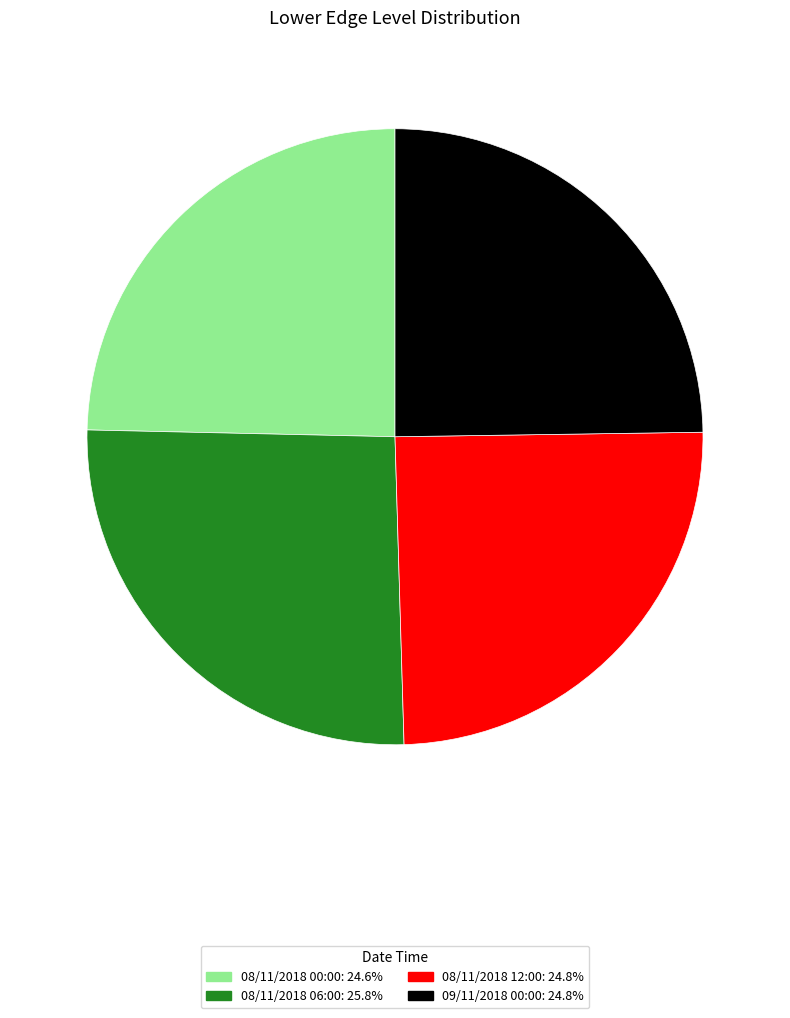

True or false: 08/11/2018 12:00 accounts for 18% of the total.

False